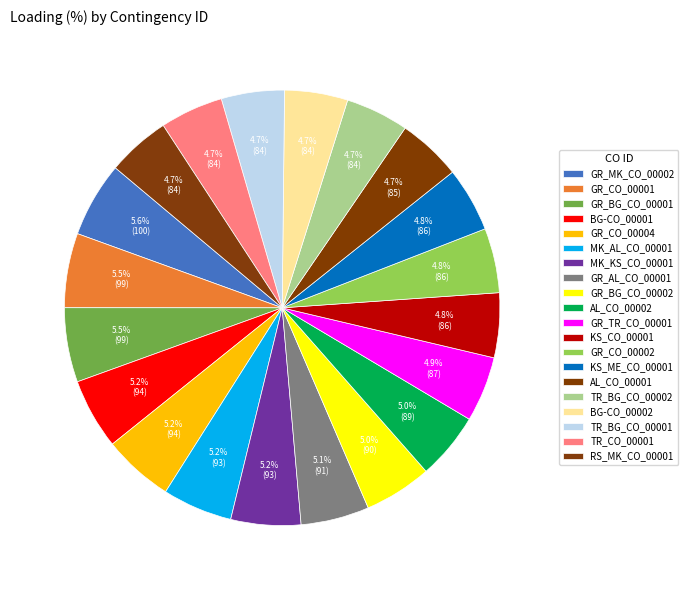

How many segments does this pie chart have?

20